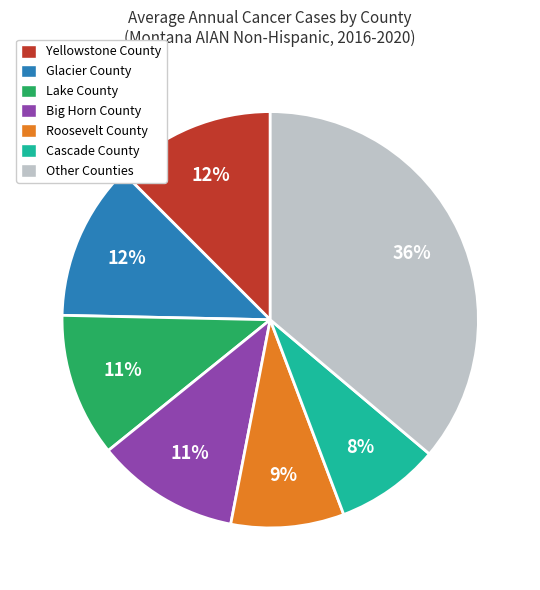

To the nearest percent, what is the average slice percentage?

14%